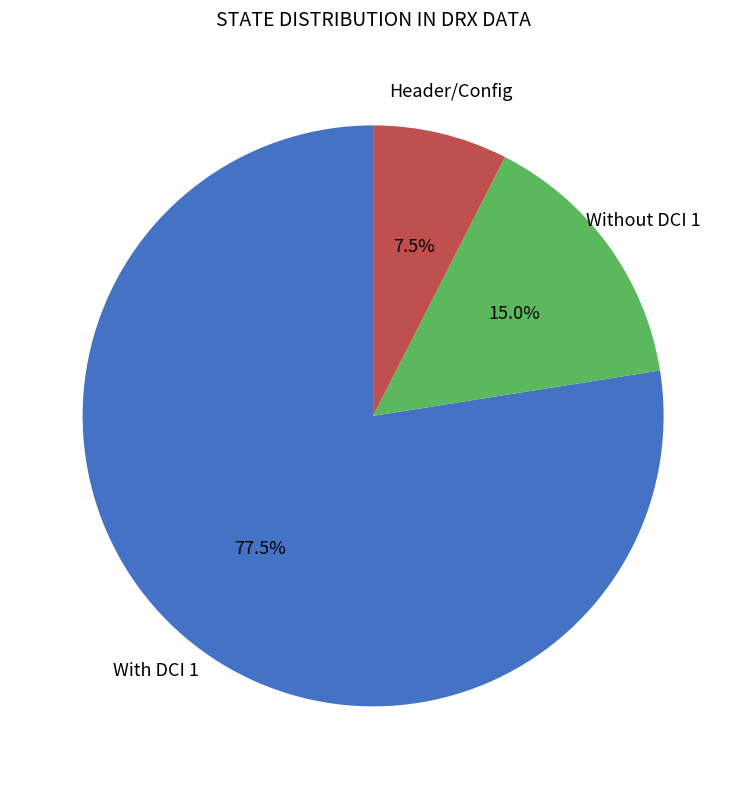

Is there a majority slice in this chart?

Yes